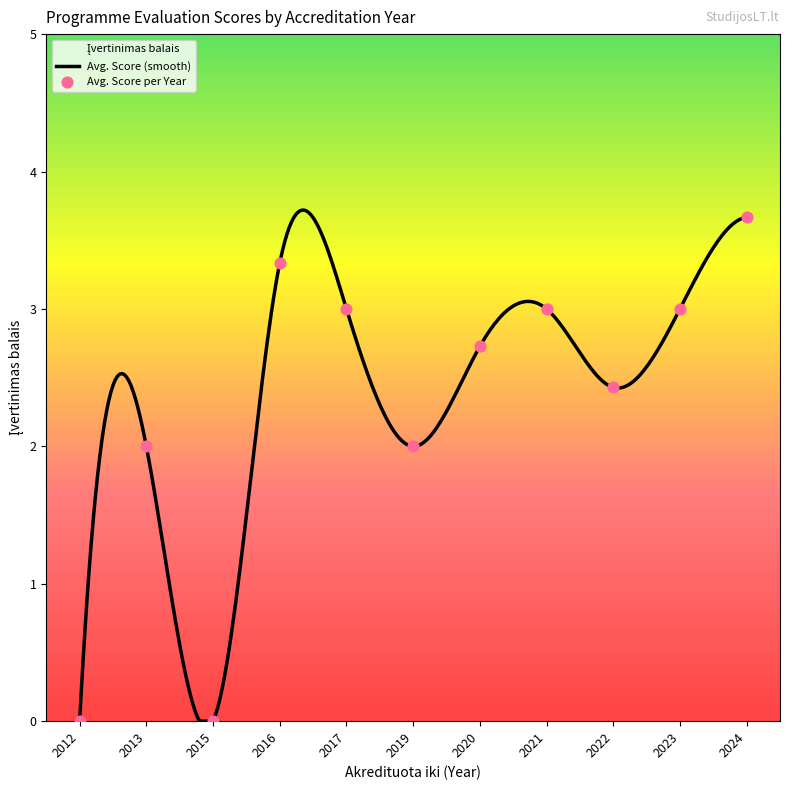

Between 2017 and 2020, which is larger?

2017